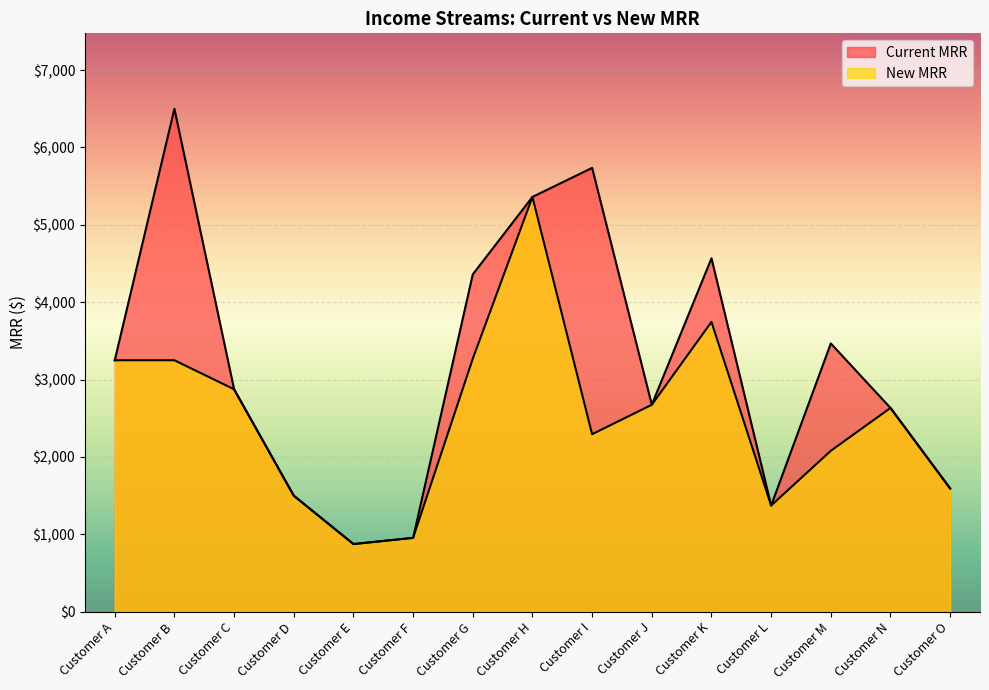

In New MRR, how many points are lower than both neighbors (excluding endpoints)?

3